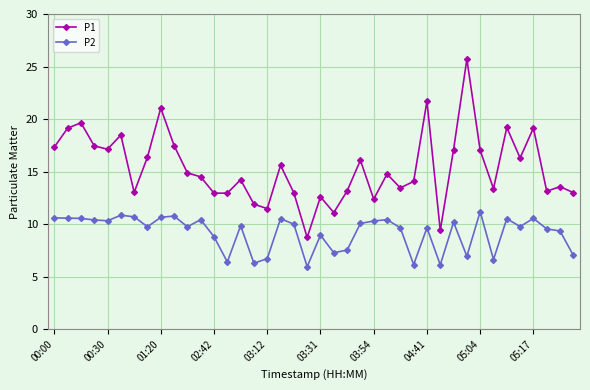

Does the chart display data point markers on the line(s)?

Yes